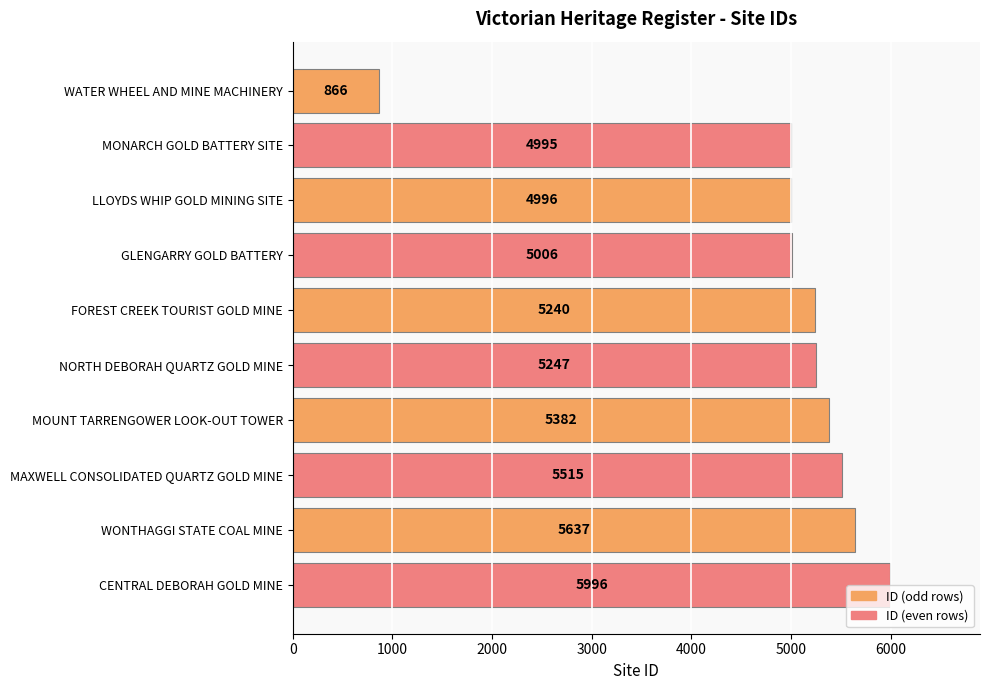

What is the change in value from MOUNT TARRENGOWER LOOK-OUT TOWER to MAXWELL CONSOLIDATED QUARTZ GOLD MINE?

+133